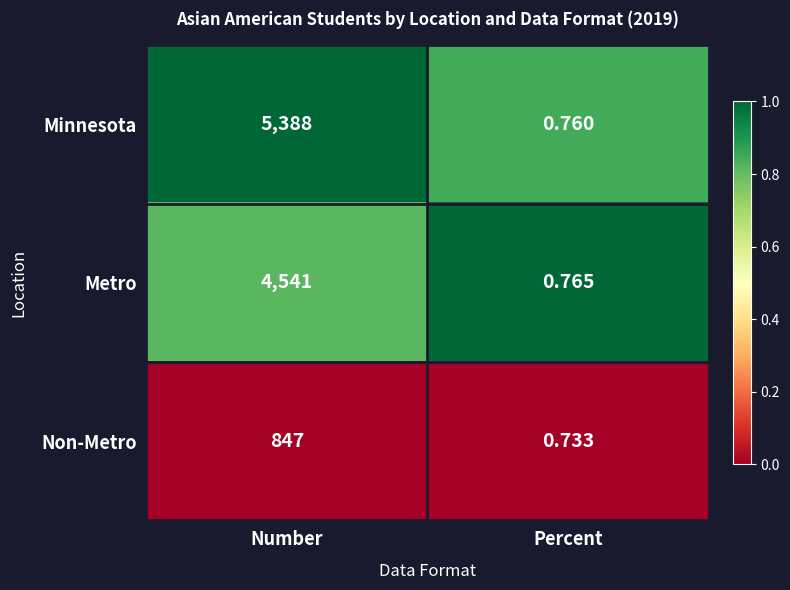

At which category is the sum across all series the highest?

Number